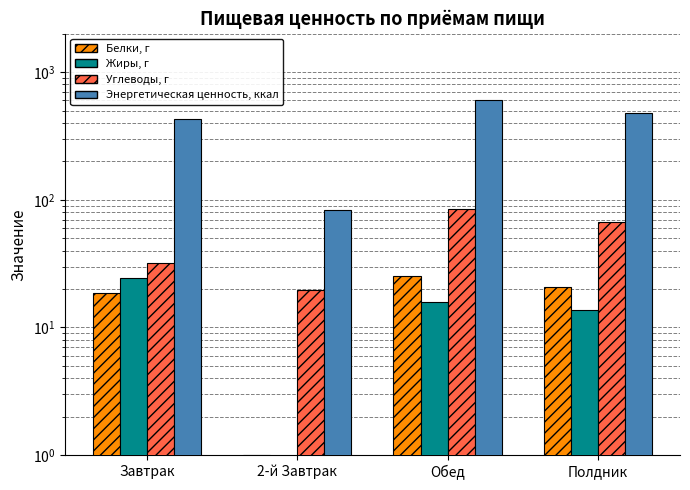

What is the maximum value shown in the chart?

606.2